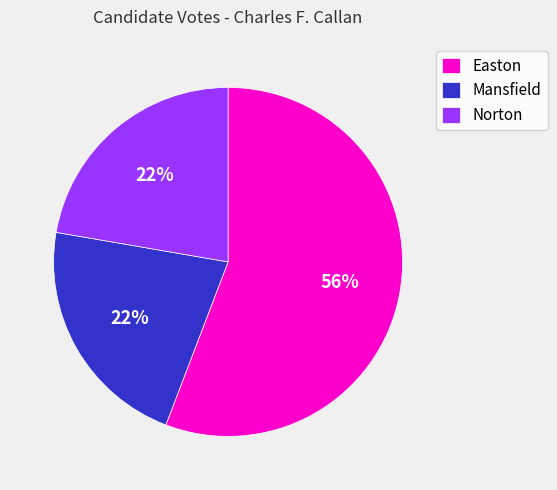

Count the number of slices in the pie.

3